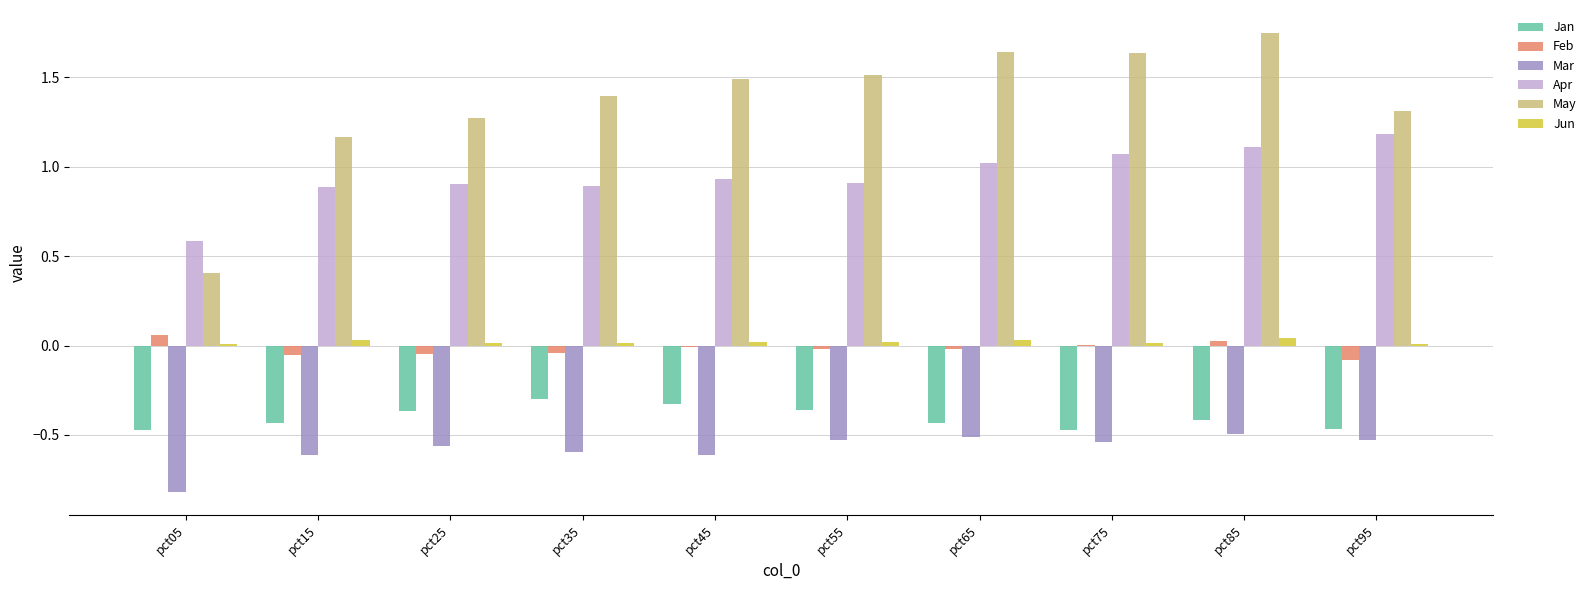

The value of Feb at pct55 is -0.0. True or false?

True